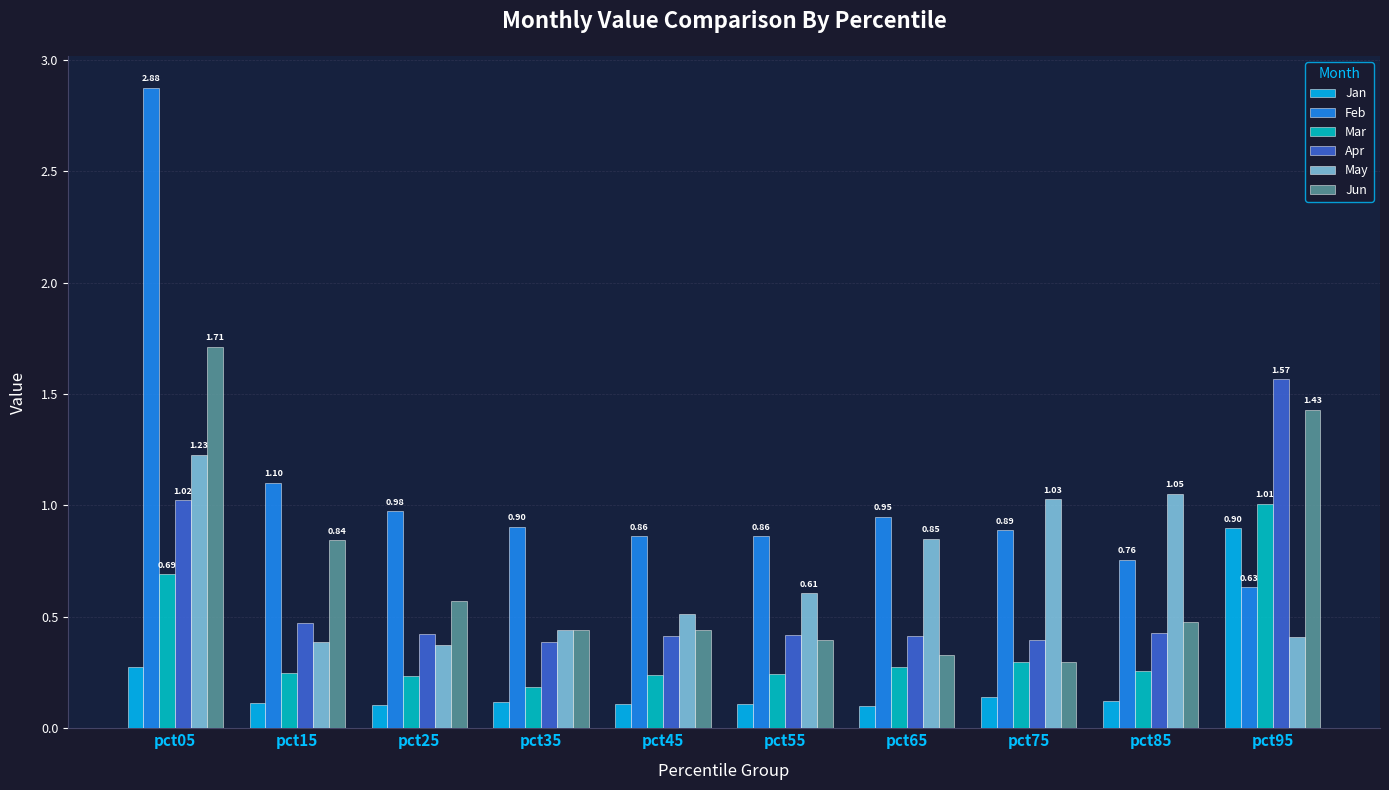

At how many categories does at least one series exceed 1?

5